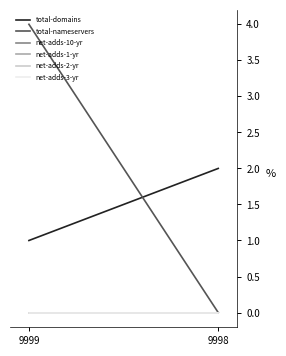

Is it true that total-nameservers equals 0 at 9998?

True